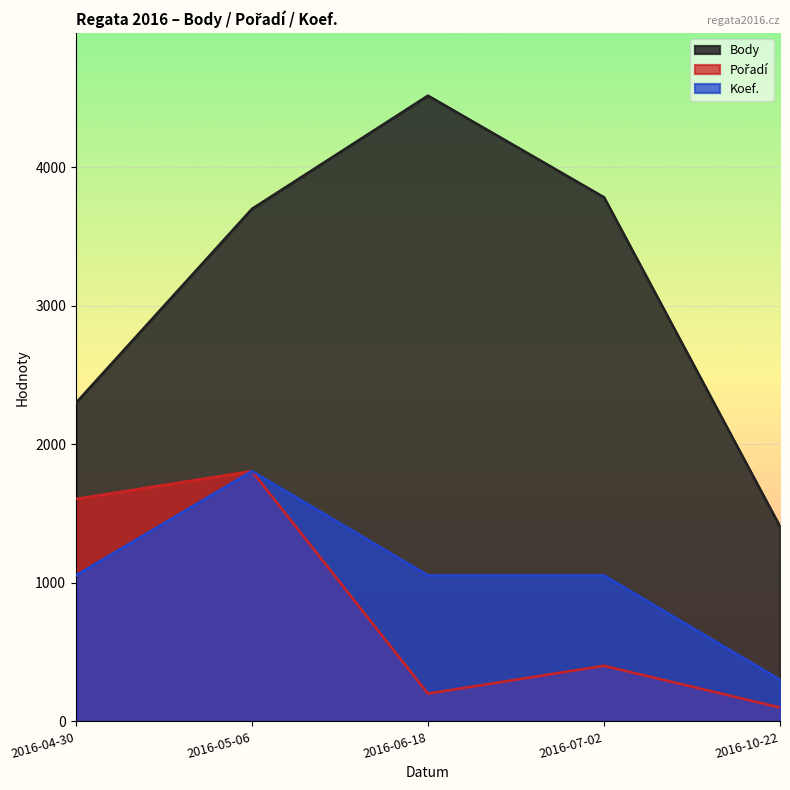

What is the difference between the Pořadí values at 2016-04-30 and 2016-06-18?

1404.7